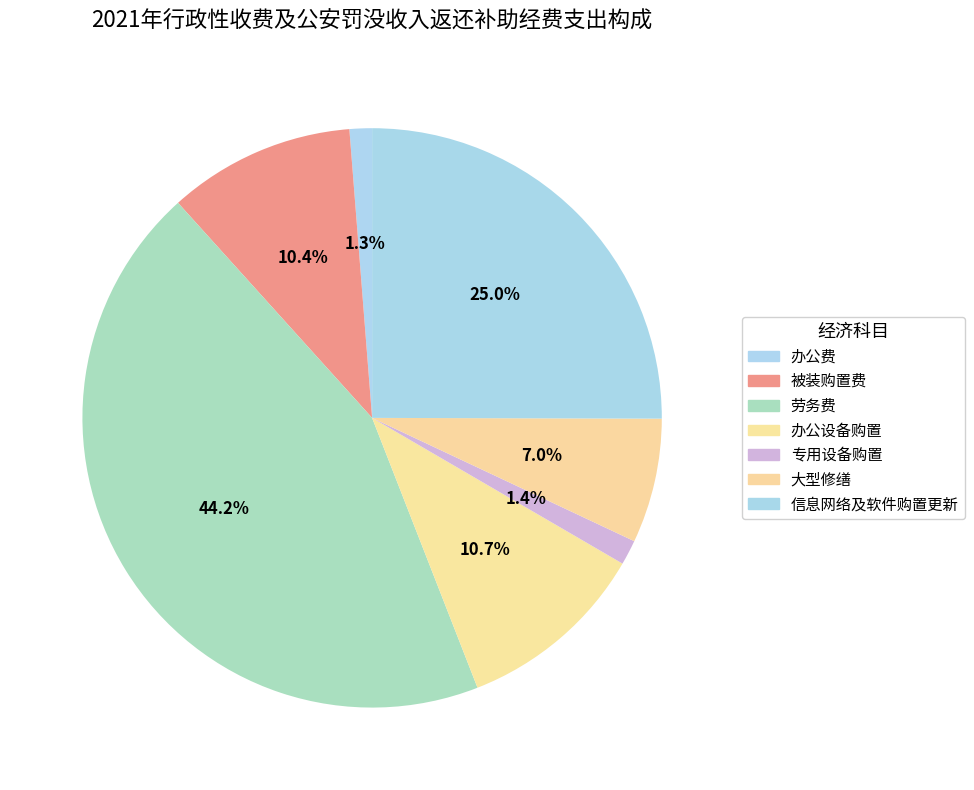

Combined, what portion of the pie is 办公设备购置 and 办公费?

11.9%